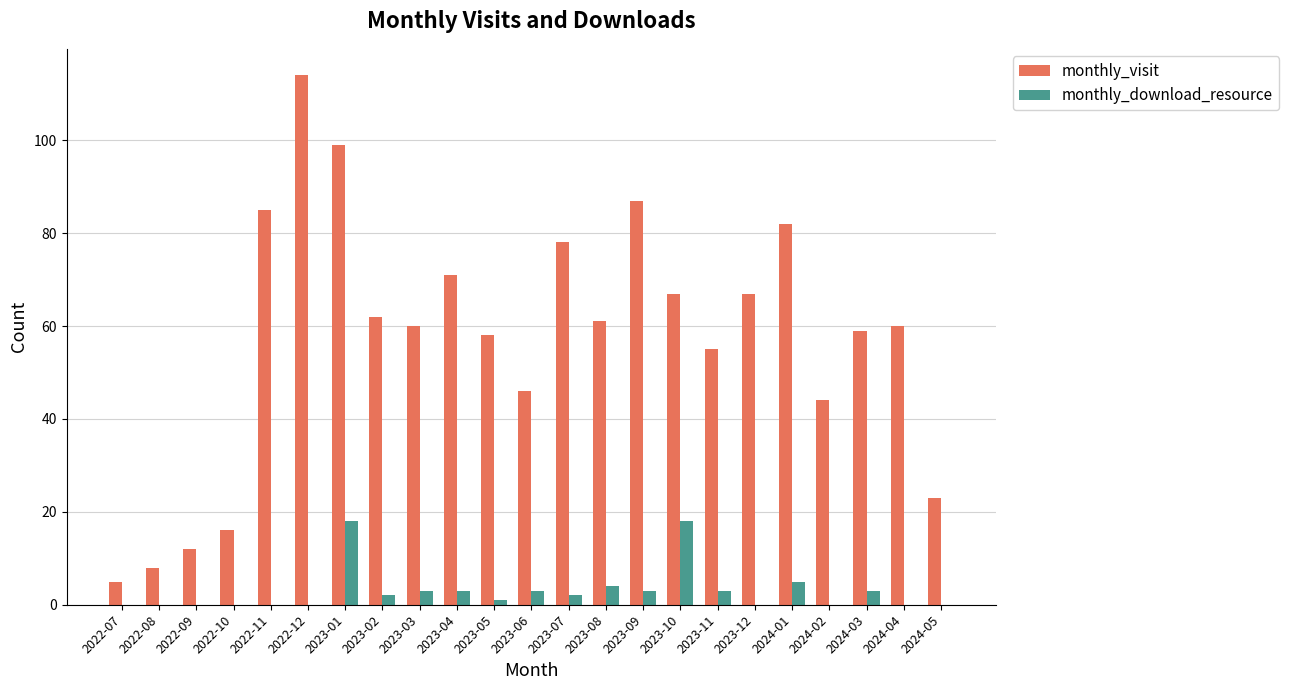

What are all the series names shown in the legend?

monthly_visit, monthly_download_resource